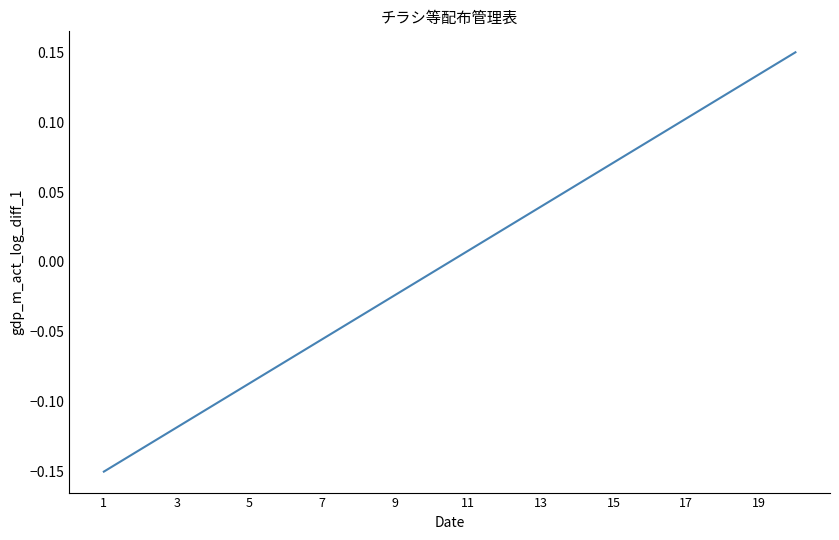

What is the difference between the maximum and minimum values?

0.3